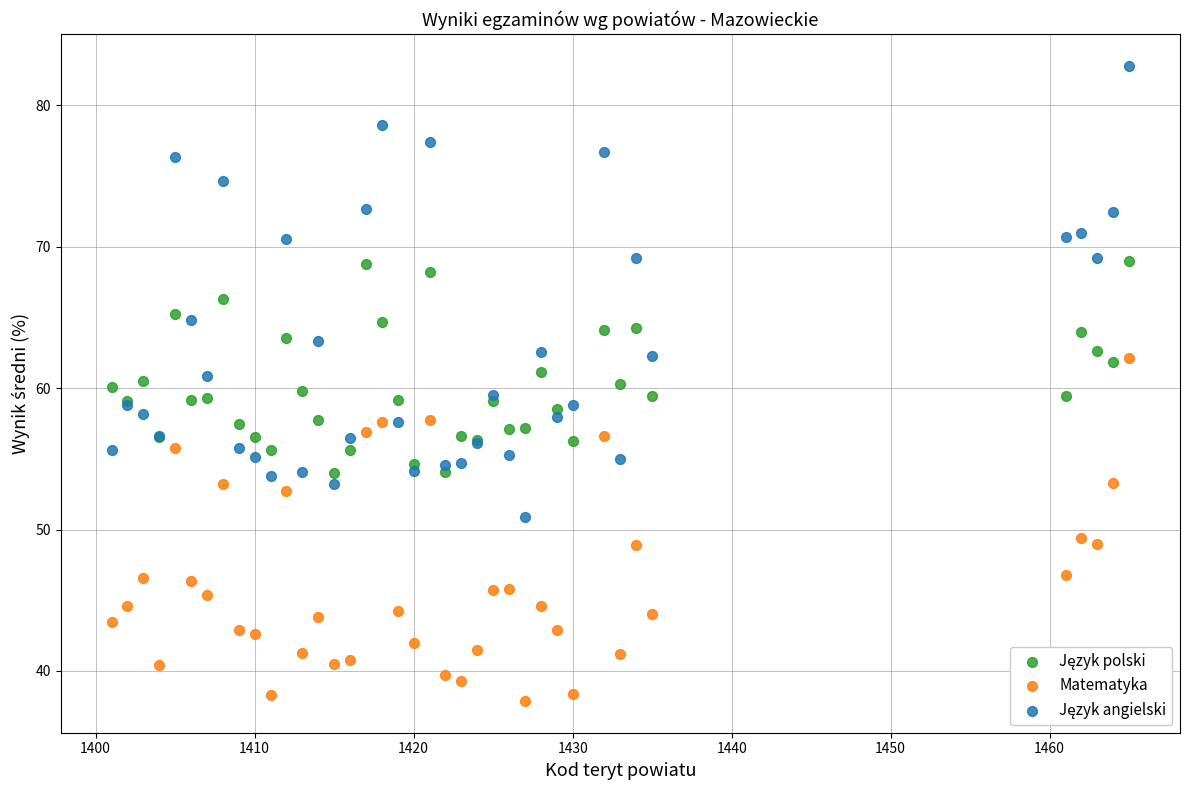

Which series reaches the minimum Y coordinate?

Matematyka